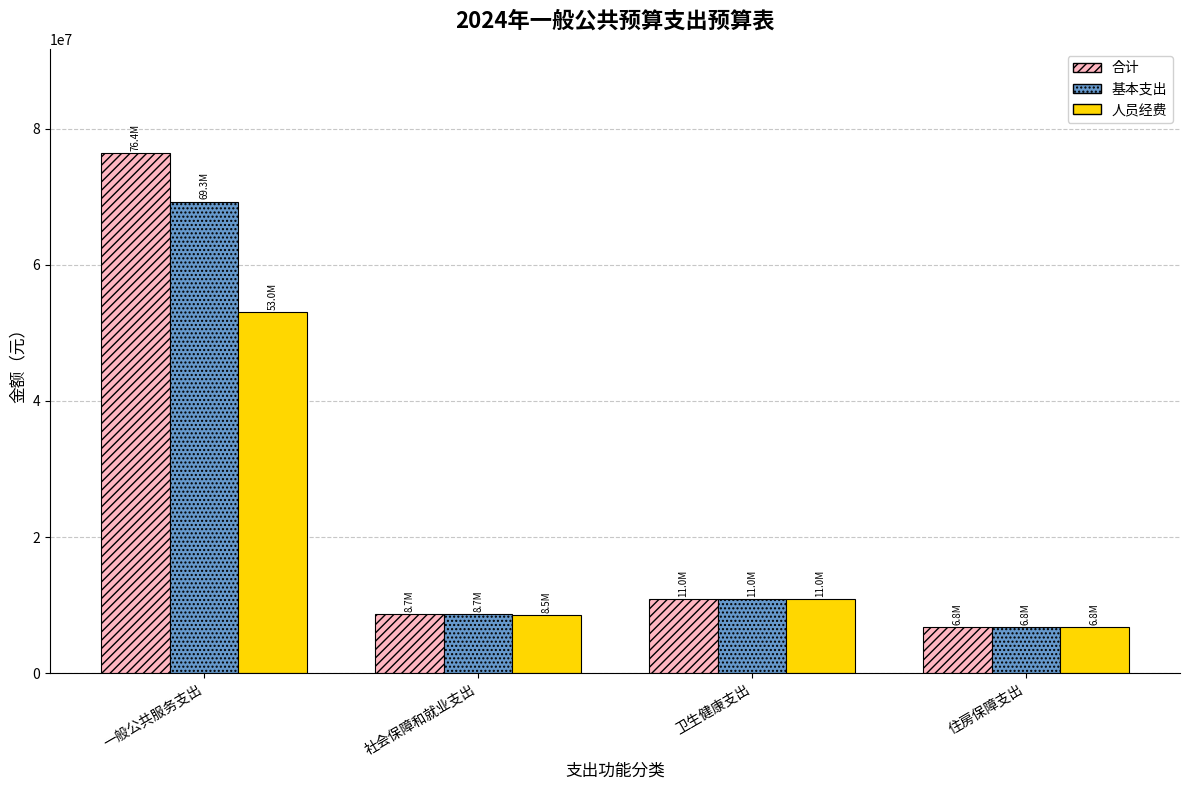

At which category is the sum across all series the highest?

一般公共服务支出